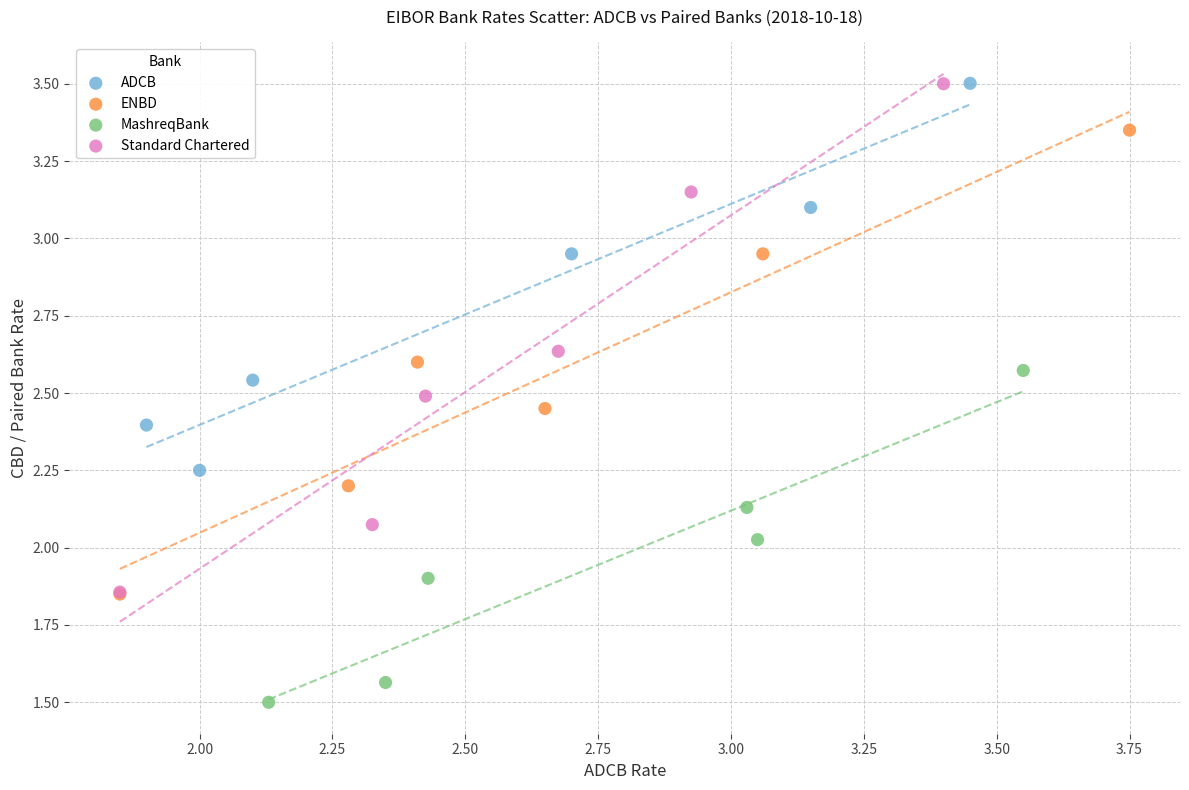

Which series contains the lowest Y value?

MashreqBank